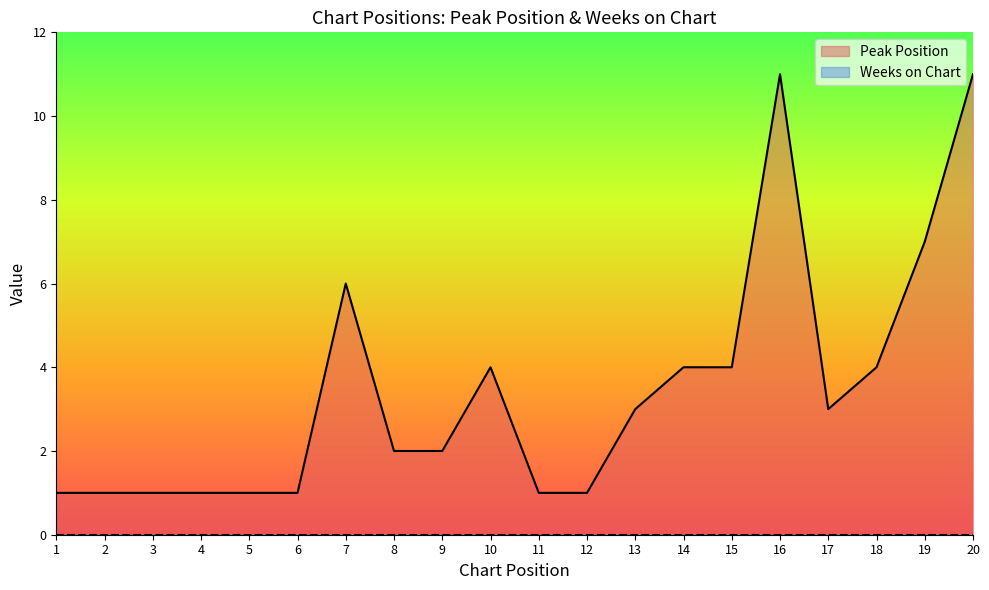

Count the values in the range 1 to 4.

16